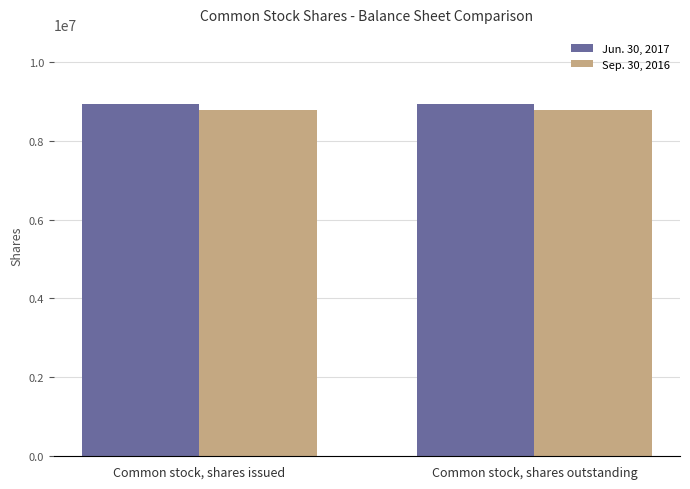

What is the maximum value for Jun. 30, 2017?

8920830